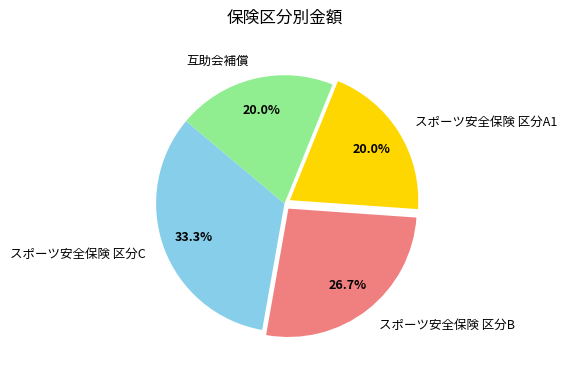

Is it true that 互助会補償 is 28% of the pie?

False